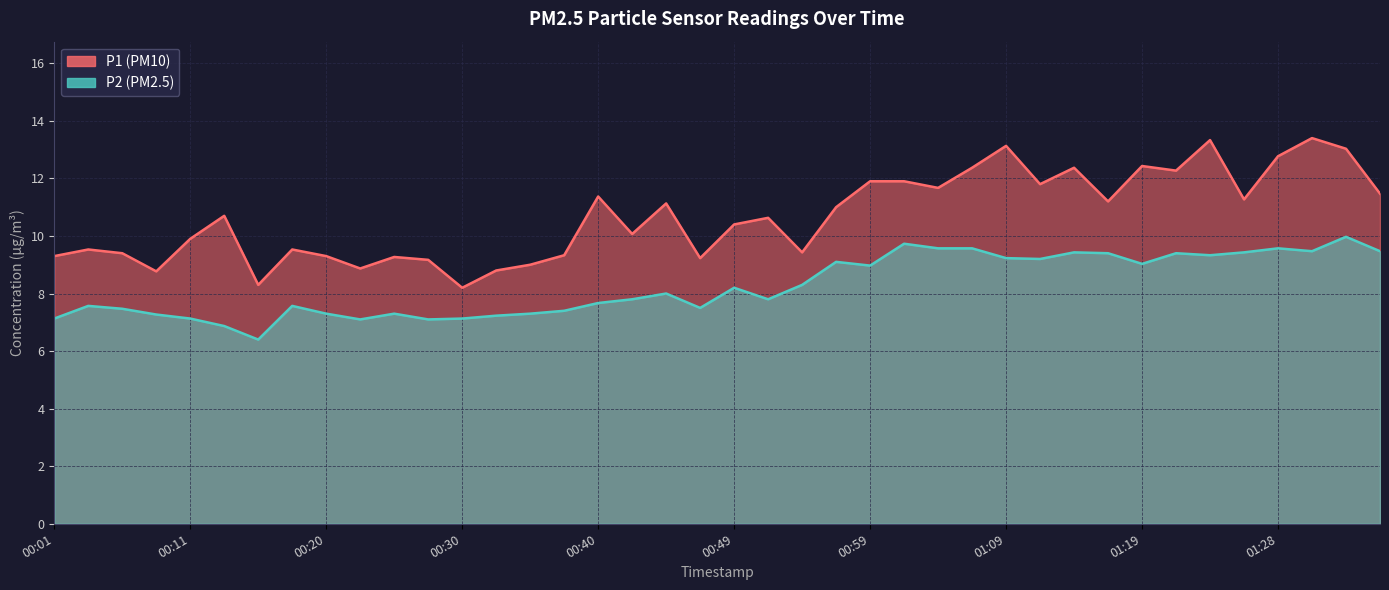

How many lines are shown in the chart?

2